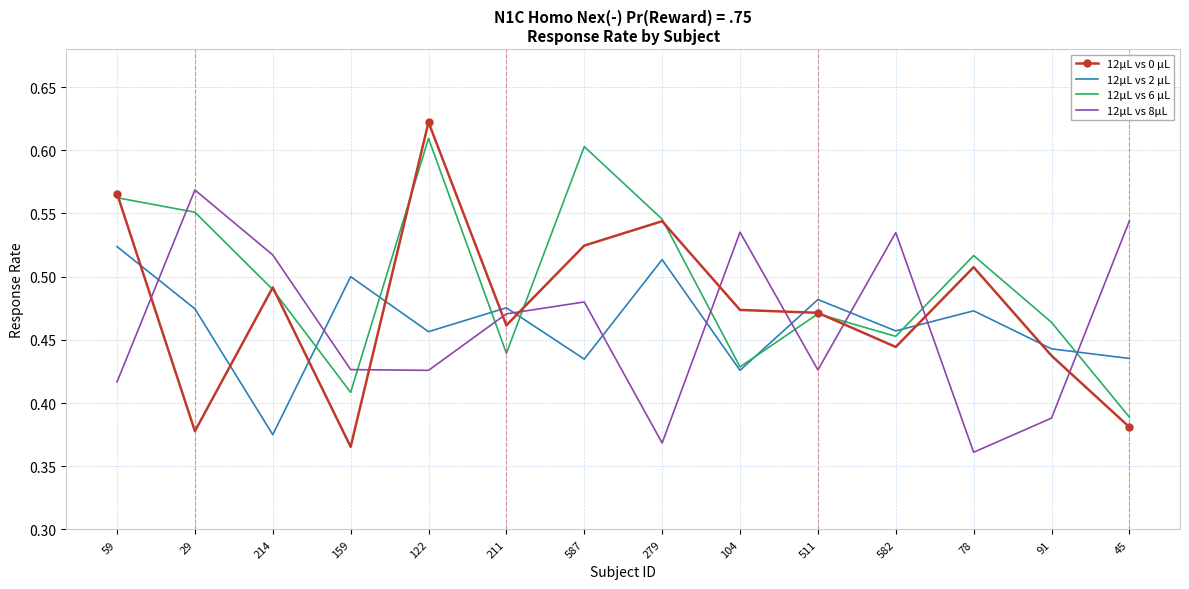

Which series has the widest spread of values?

12μL vs 0 μL